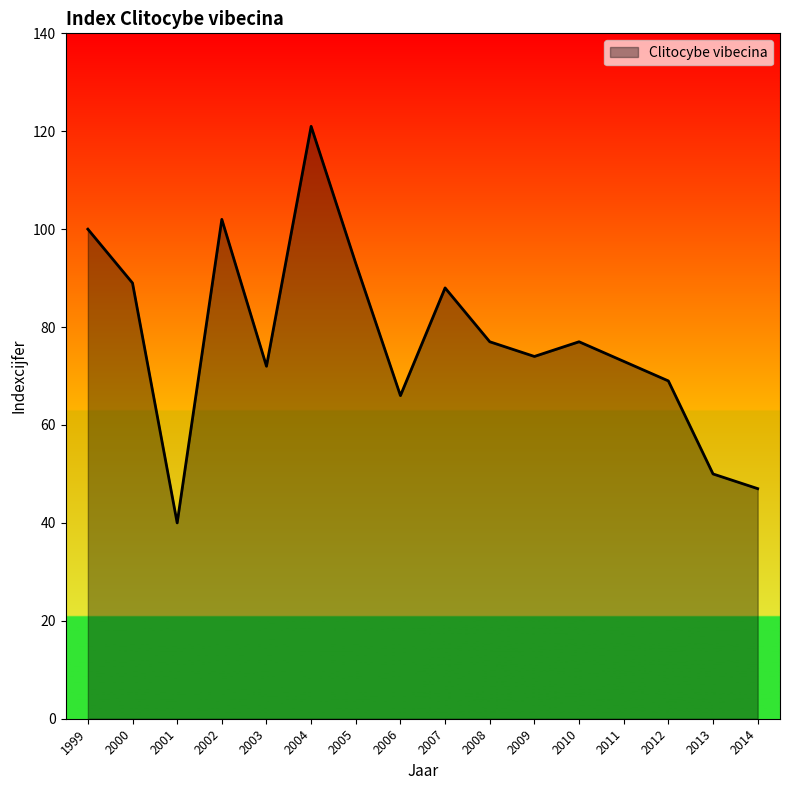

True or false: the data shows 120 at 2007.

False